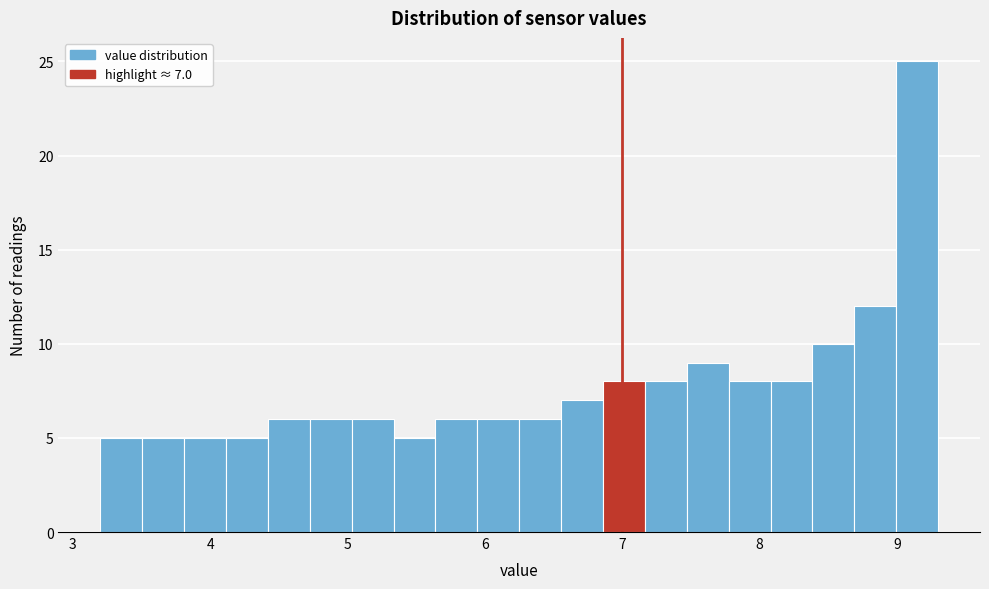

Around what value on the x-axis is the tallest bar? Give the approximate position of its centre, as read against the axis.

9.1